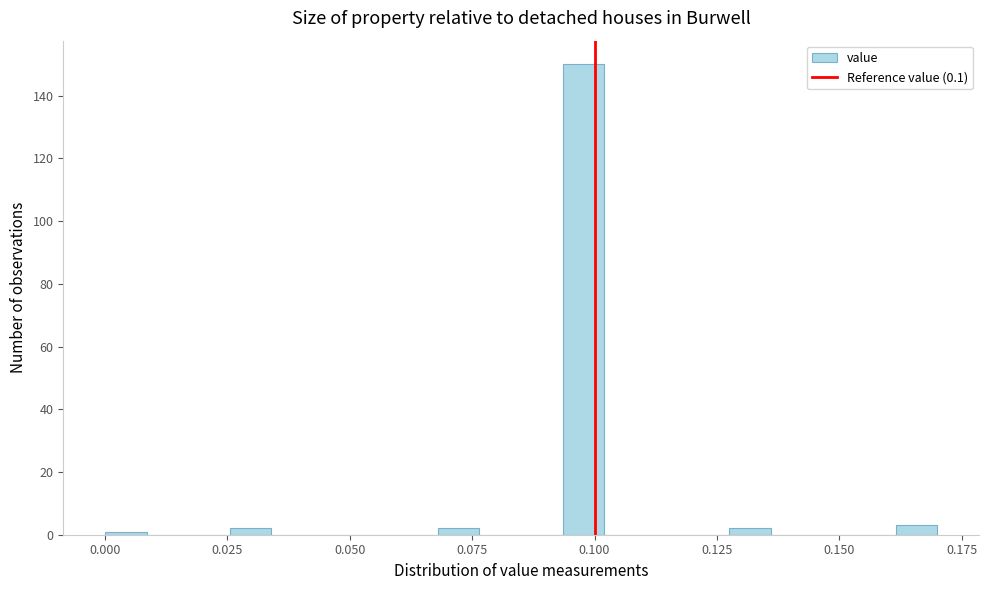

Read against the x-axis, roughly where is the centre of the tallest bar?

0.100